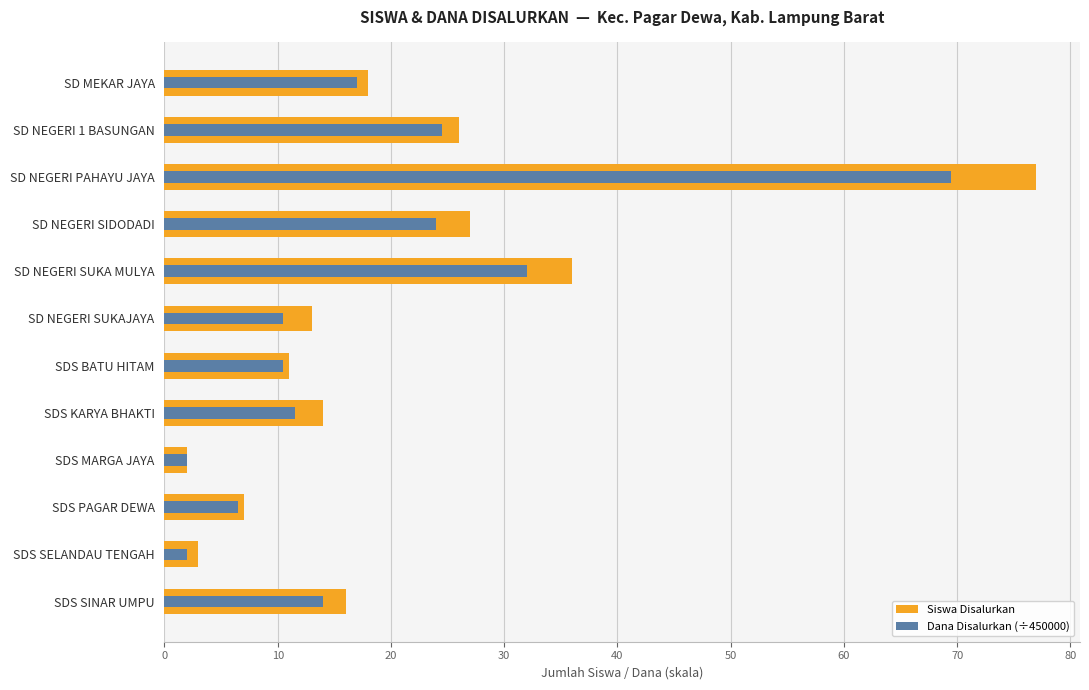

How many values in the Dana Disalurkan (÷450000) series exceed 14?

5